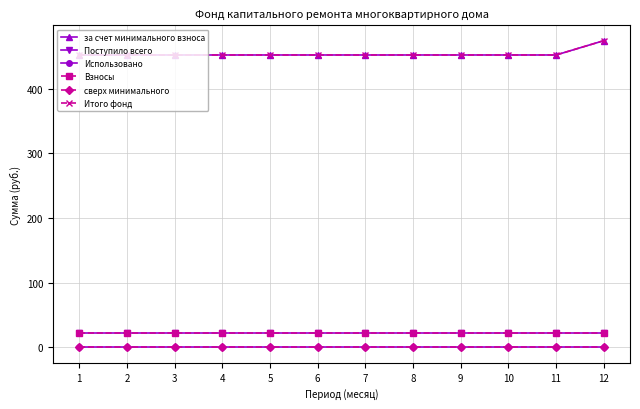

What is the value of the за счет минимального взноса point at the 4th from the left?

451.9